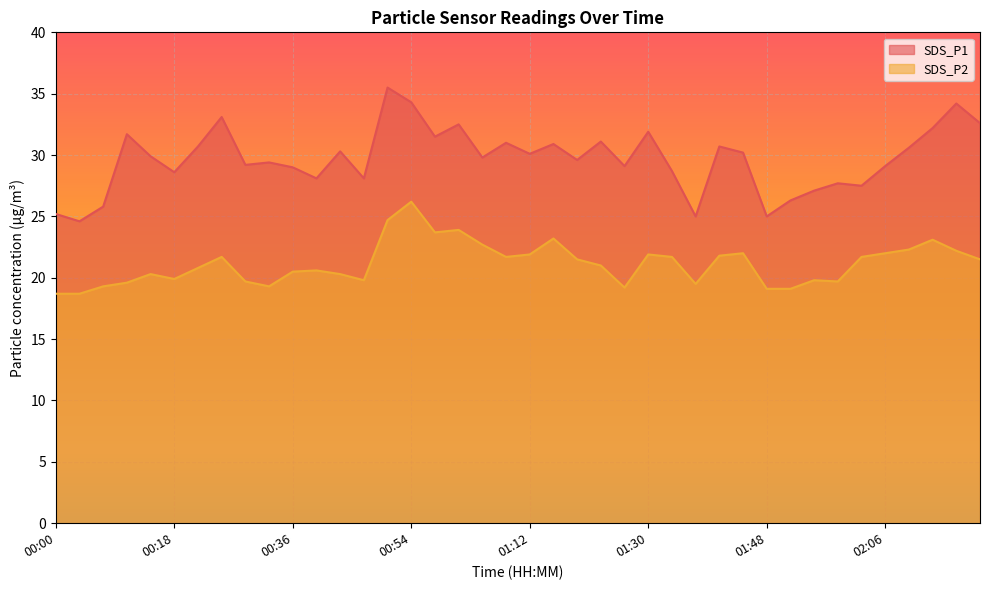

Does the chart display data point markers on the line(s)?

No